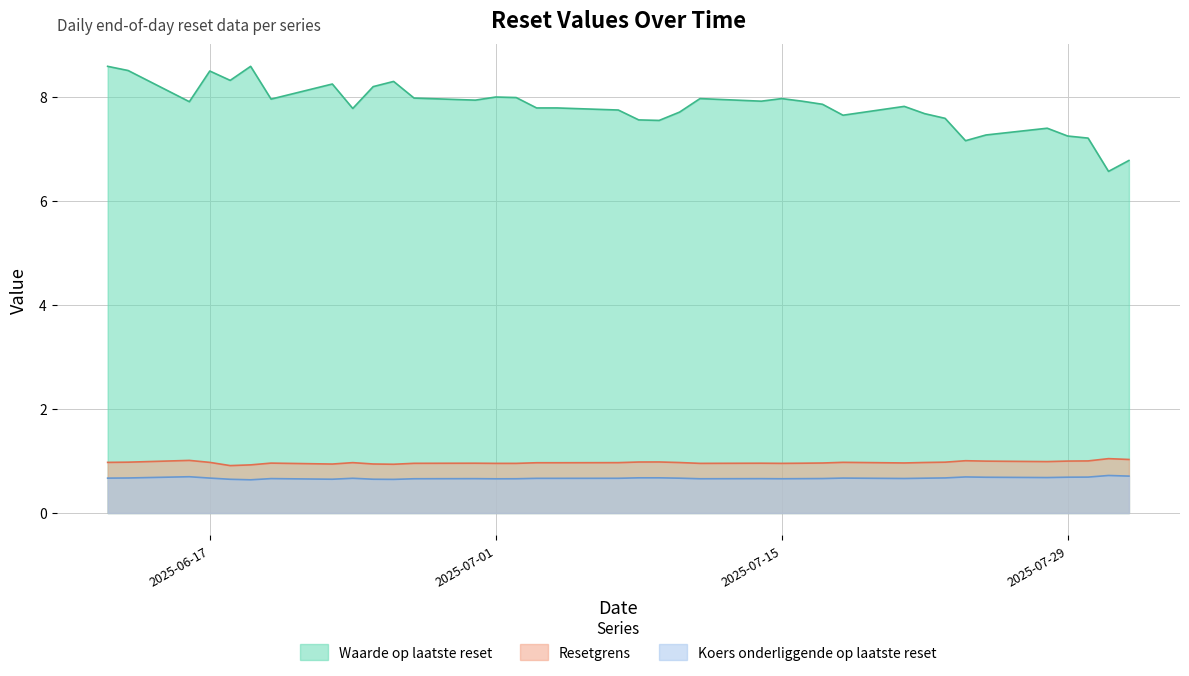

List the labels in order of Resetgrens value, smallest first.

2025-06-18, 2025-06-19, 2025-06-26, 2025-06-23, 2025-06-25, 2025-07-15, 2025-07-11, 2025-07-02, 2025-07-01, 2025-06-27, 2025-07-16, 2025-07-14, 2025-06-30, 2025-06-20, 2025-07-17, 2025-07-21, 2025-07-04, 2025-07-03, 2025-07-07, 2025-06-24, 2025-07-10, 2025-07-22, 2025-06-17, 2025-06-12, 2025-07-18, 2025-07-23, 2025-06-13, 2025-07-08, 2025-07-09, 2025-07-28, 2025-07-25, 2025-07-29, 2025-07-30, 2025-07-24, 2025-06-16, 2025-08-01, 2025-07-31